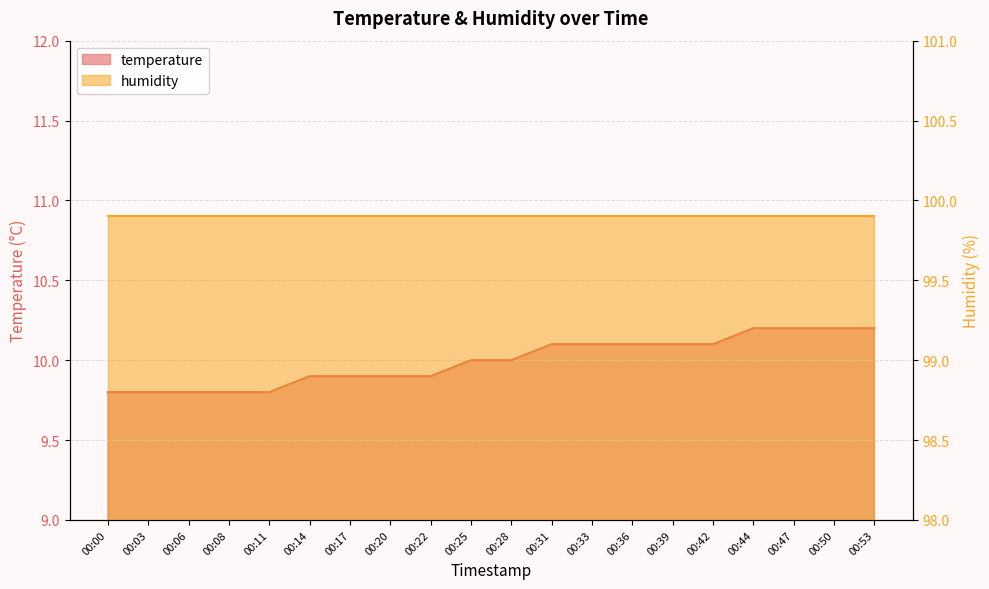

List the labels in order of value, smallest first.

00:00, 00:03, 00:06, 00:08, 00:11, 00:14, 00:17, 00:20, 00:22, 00:25, 00:28, 00:31, 00:33, 00:36, 00:39, 00:42, 00:44, 00:47, 00:50, 00:53